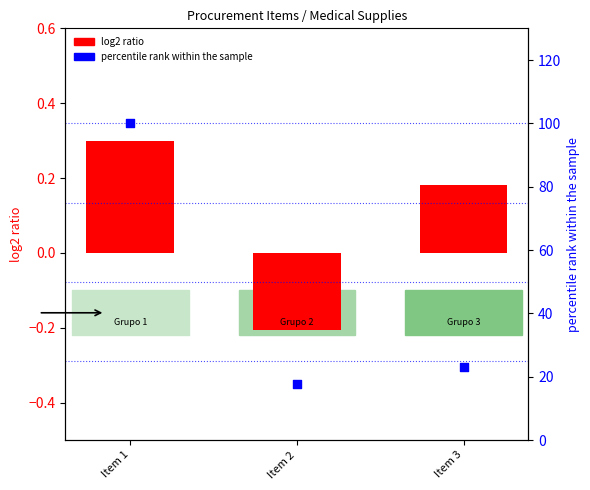

What is the total value across all series at Item 3?

23.2